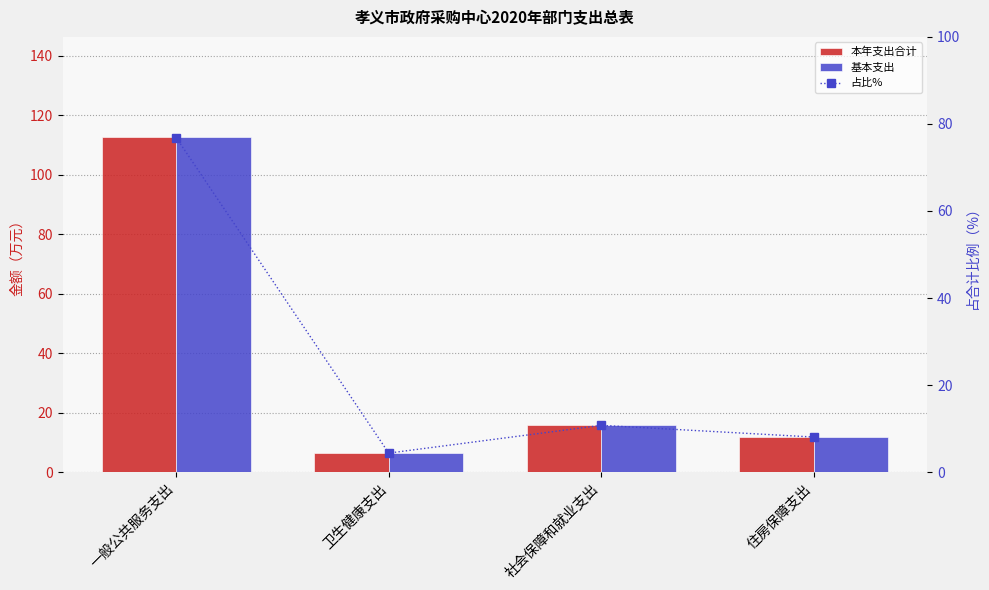

True or false: 本年支出合计 has a value of 4.0 at 卫生健康支出.

False